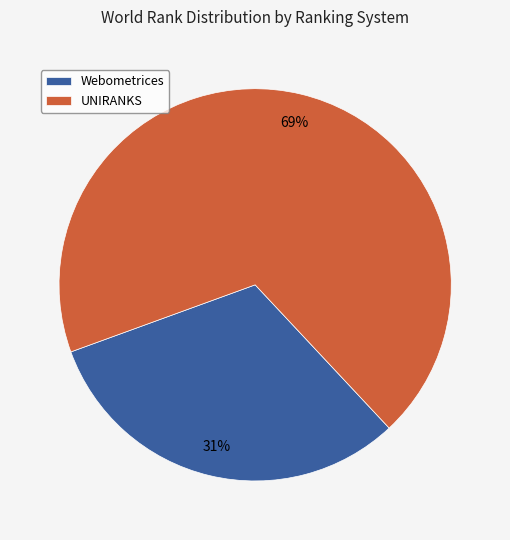

How many slices are in this pie chart?

2